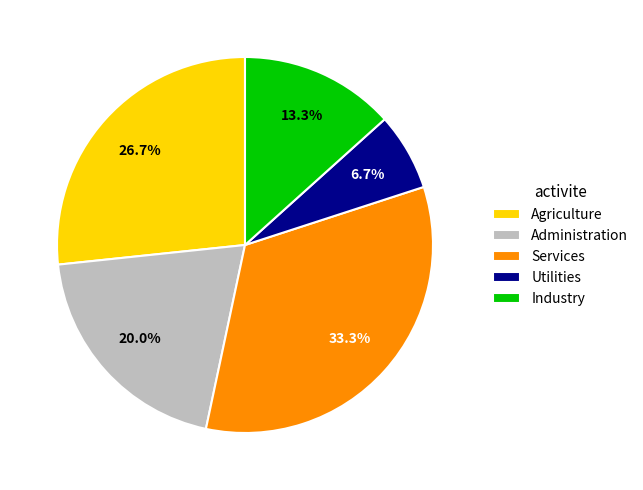

Between Industry and Administration, which is larger?

Administration